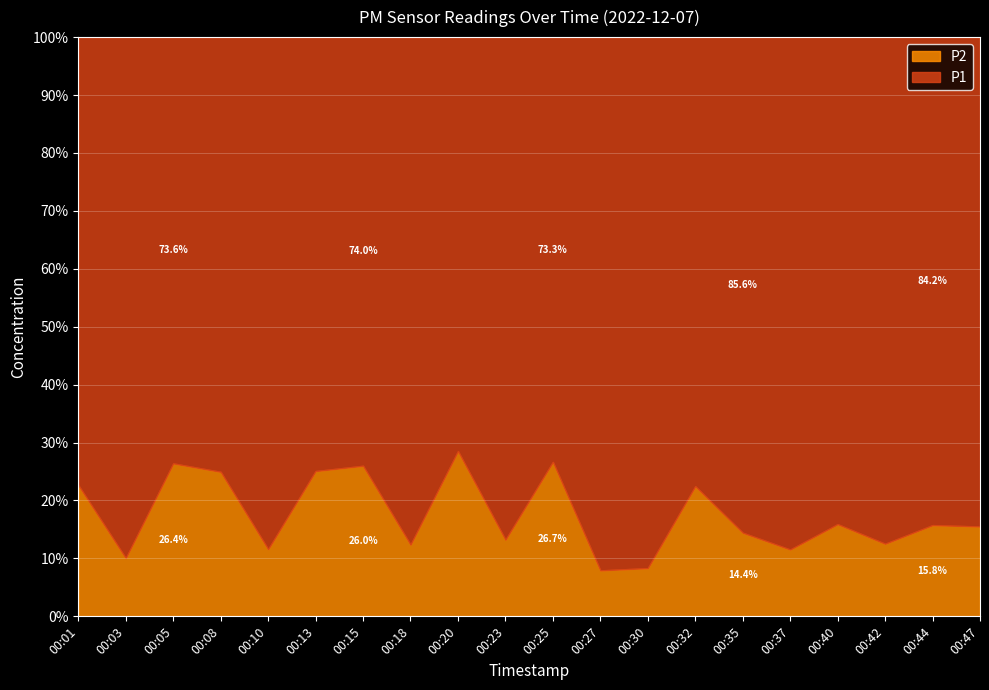

Rank the categories by P1 value from highest to lowest.

00:30, 00:27, 00:03, 00:18, 00:10, 00:37, 00:23, 00:42, 00:35, 00:40, 00:47, 00:44, 00:32, 00:01, 00:08, 00:13, 00:05, 00:15, 00:25, 00:20